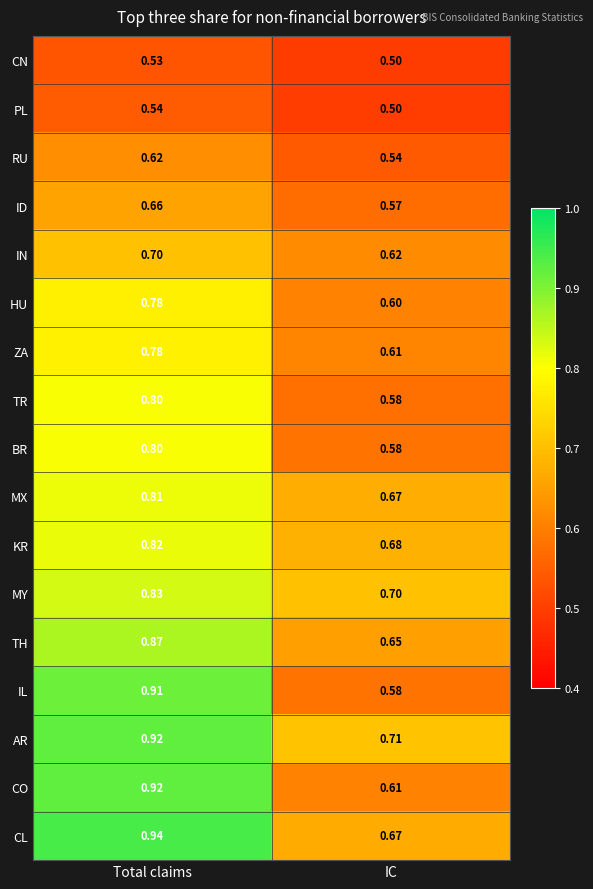

List the labels in order of HU value, smallest first.

IC, Total claims